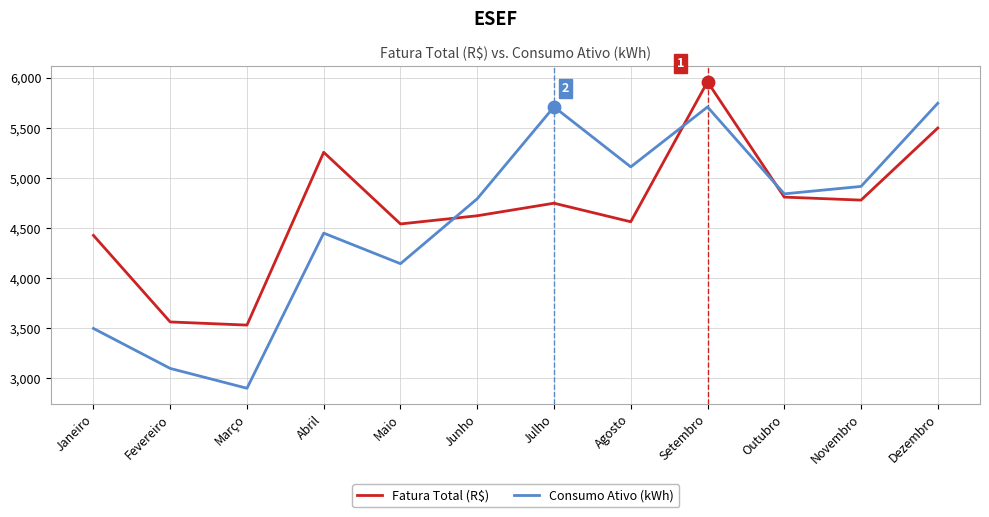

What is the total value across all series at Abril?

9702.5